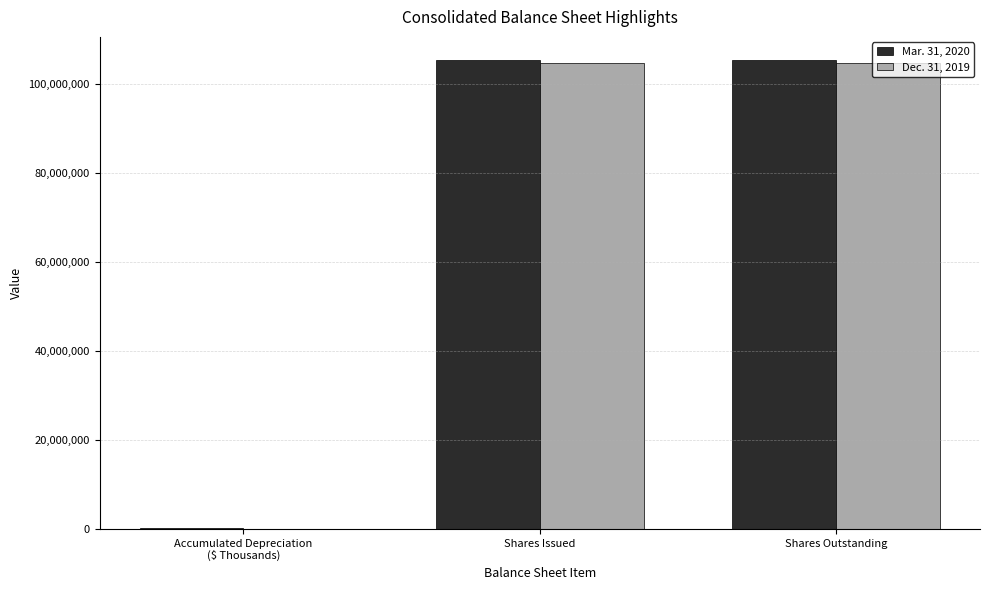

The value of Mar. 31, 2020 at Shares Outstanding is 182514806. True or false?

False